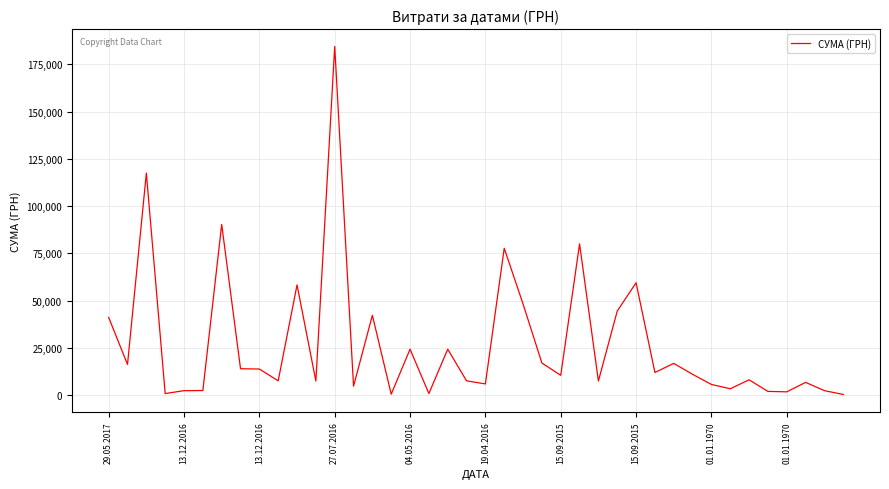

What is the maximum value shown in the chart?

184432.0